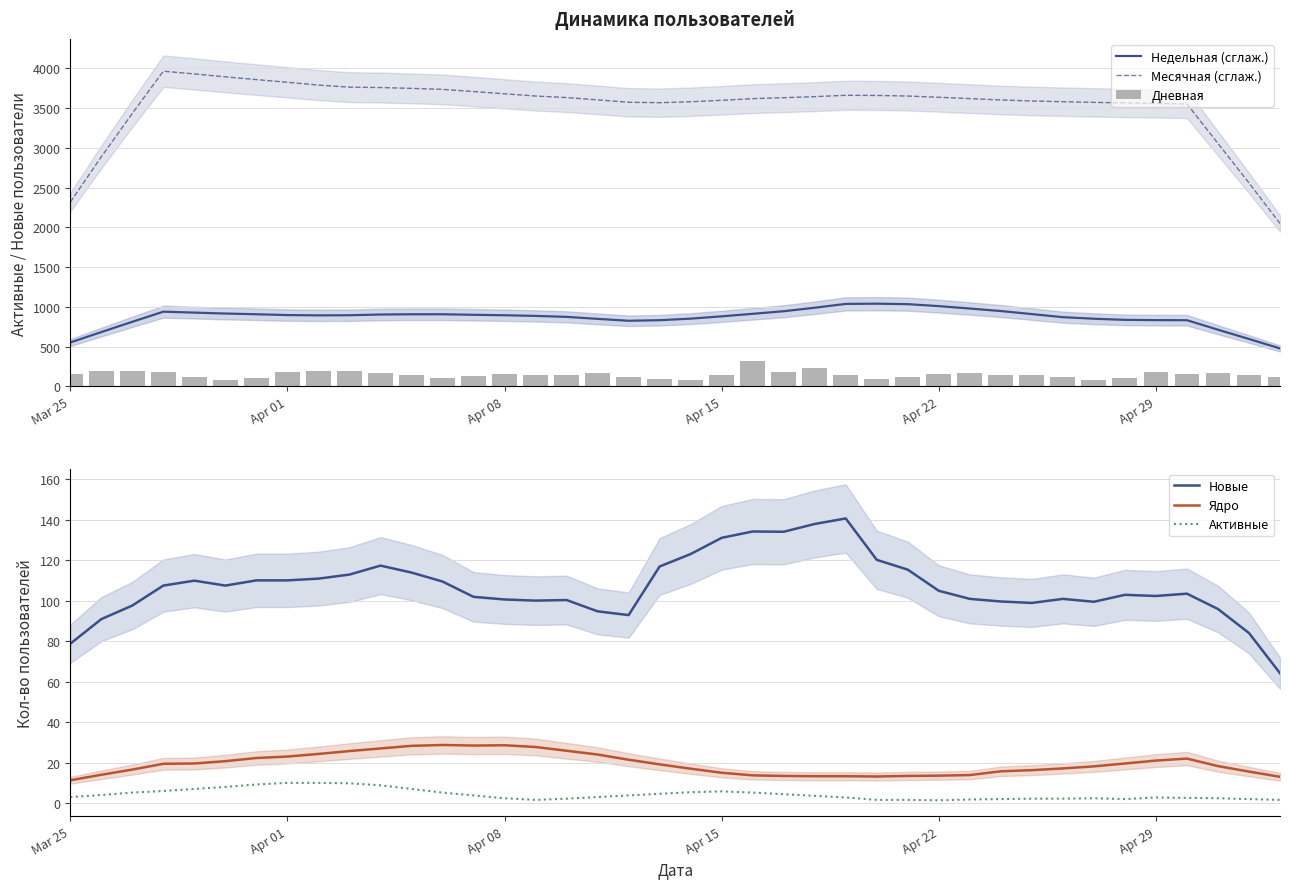

How many groups of bars are there?

40